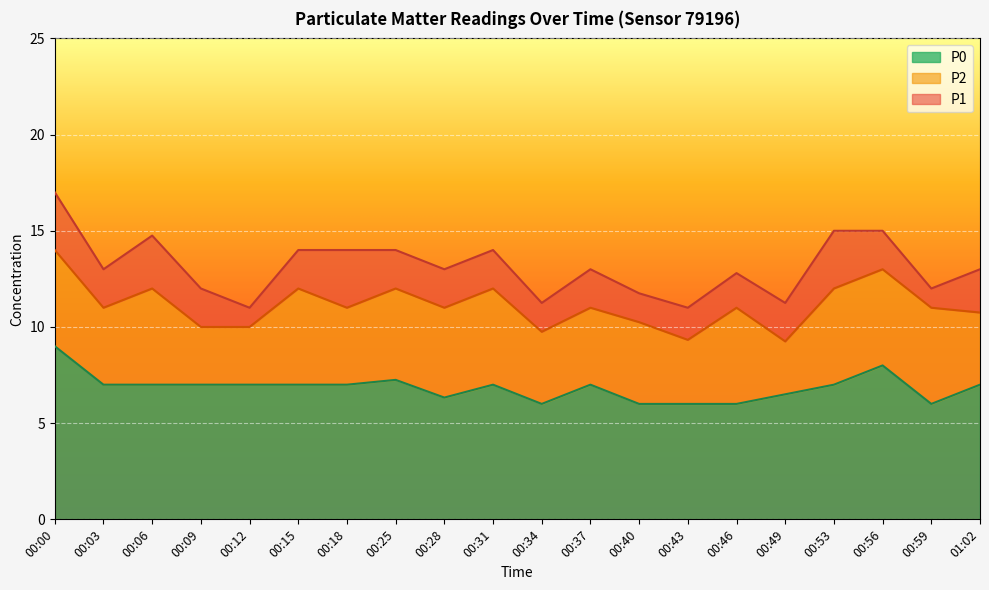

What position from the right is 00:40?

8